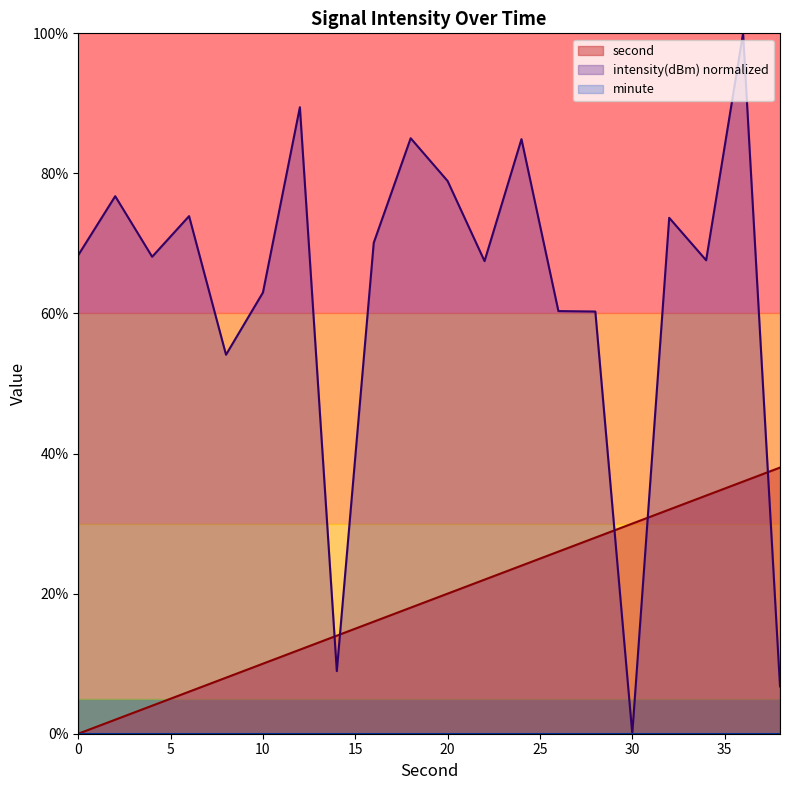

Where do second and intensity first cross each other?

12 and 14